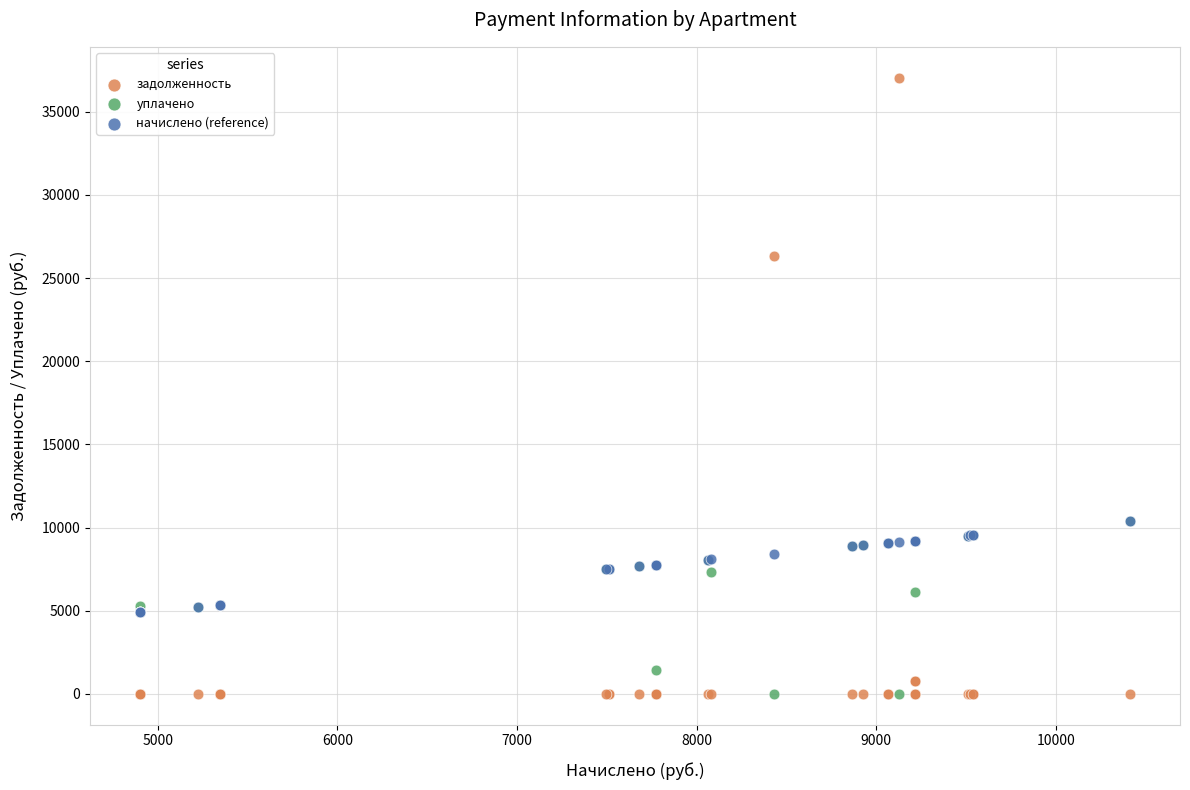

What are all the series names shown in the legend?

задолженность, уплачено, начислено (reference)